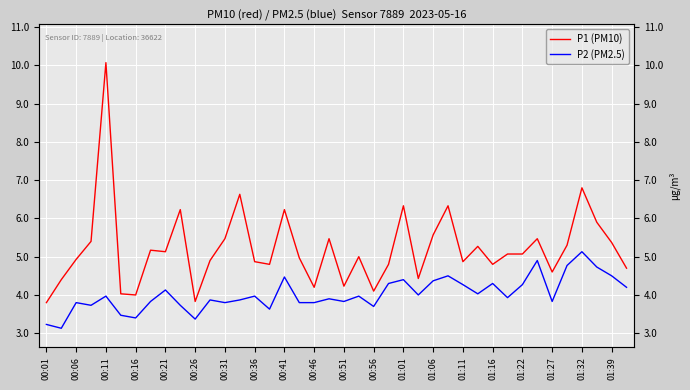

Rank the series by their maximum value, from highest to lowest.

P1 (PM10), P2 (PM2.5)